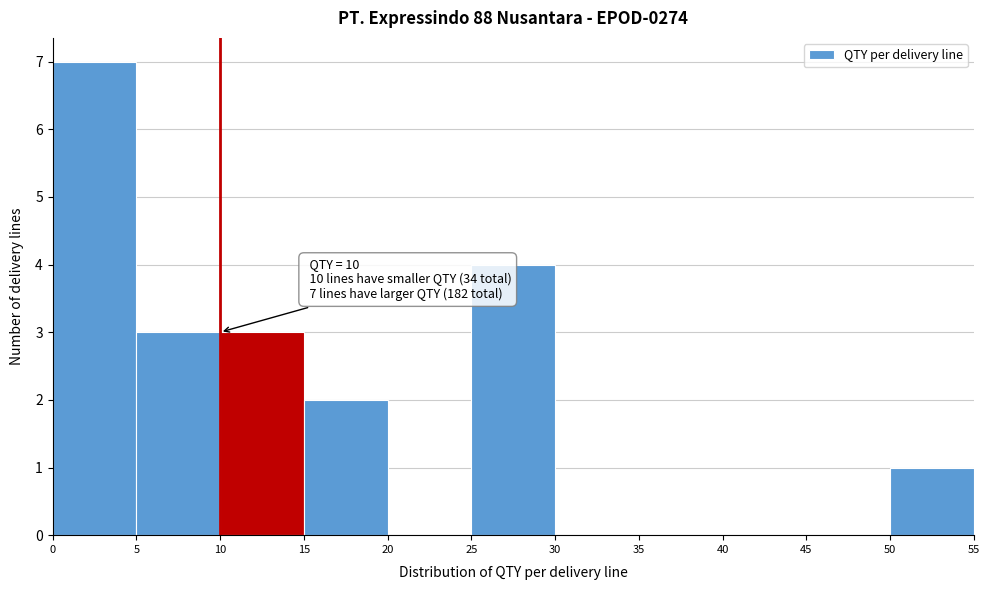

Over which range of the x-axis is the bar tallest?

0 to 5